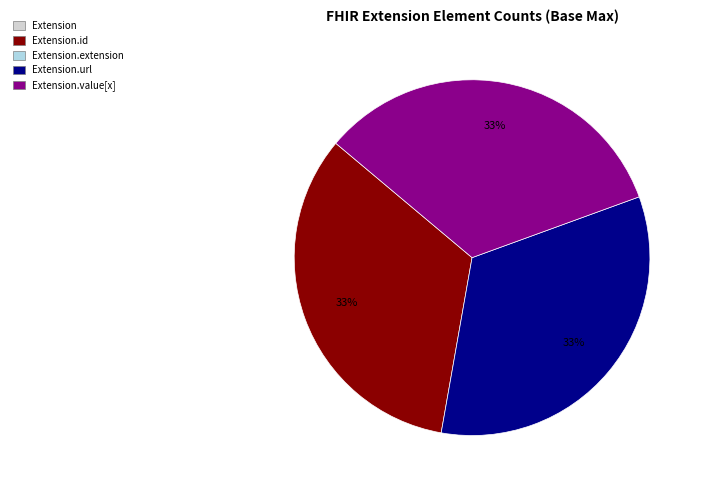

Does any single category account for the majority?

No